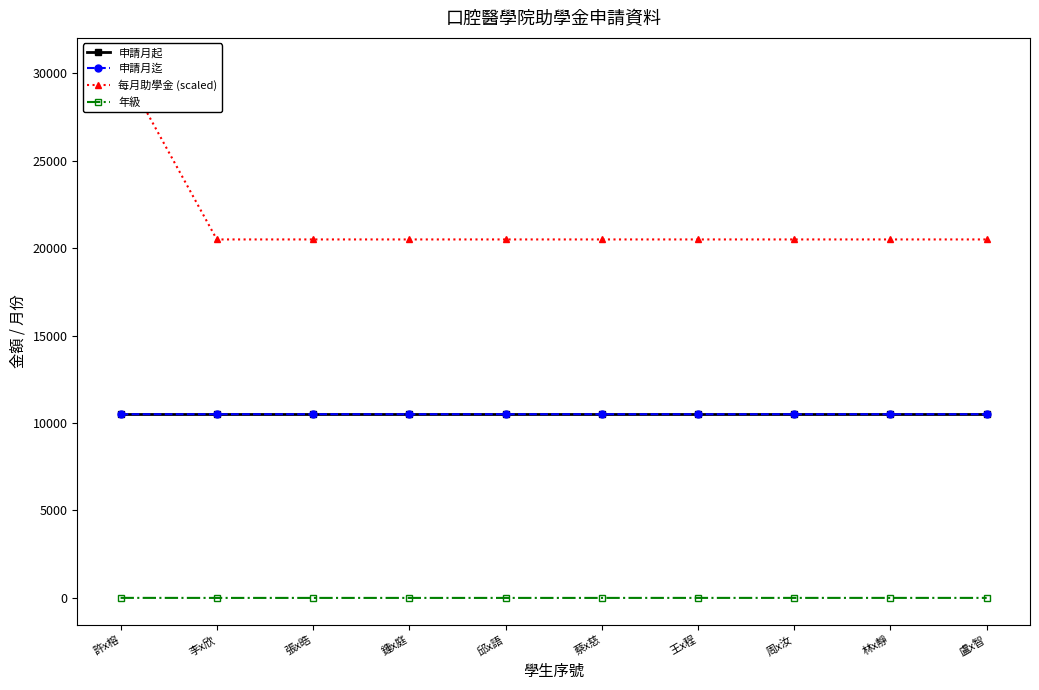

True or false: 每月助學金 (scaled) has more than 1 points higher than both neighbors.

False